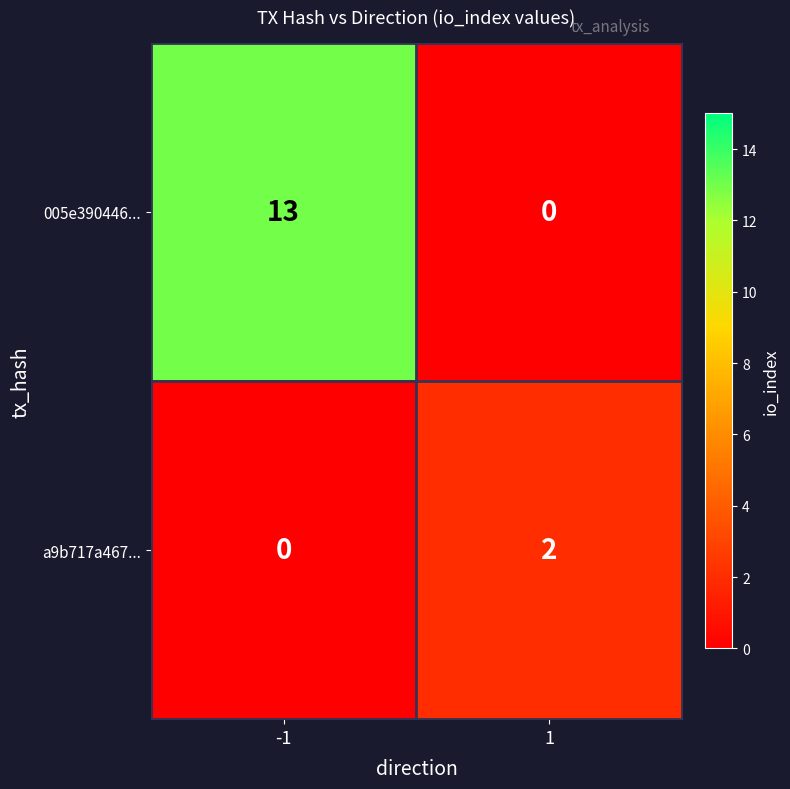

What is the maximum value shown in the chart?

13